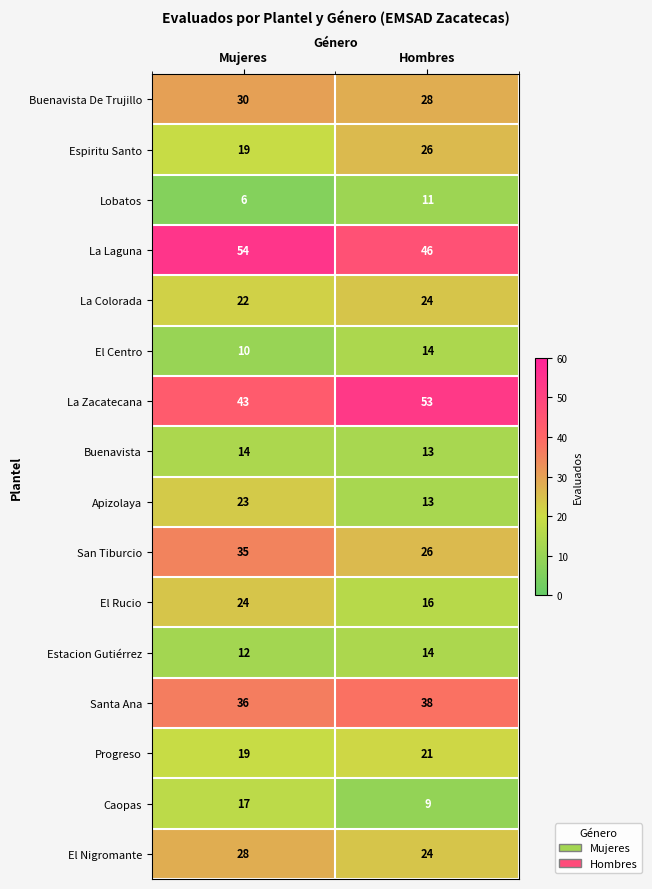

At how many categories does at least one series exceed 49?

2